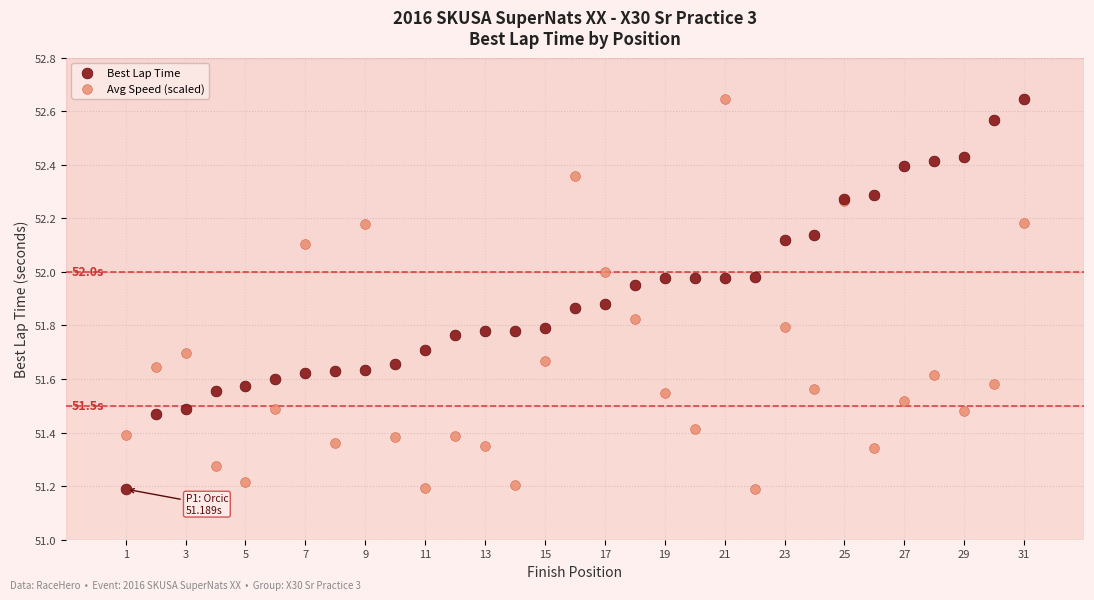

What is the X range (max minus min) for the scatter plot?

30.0